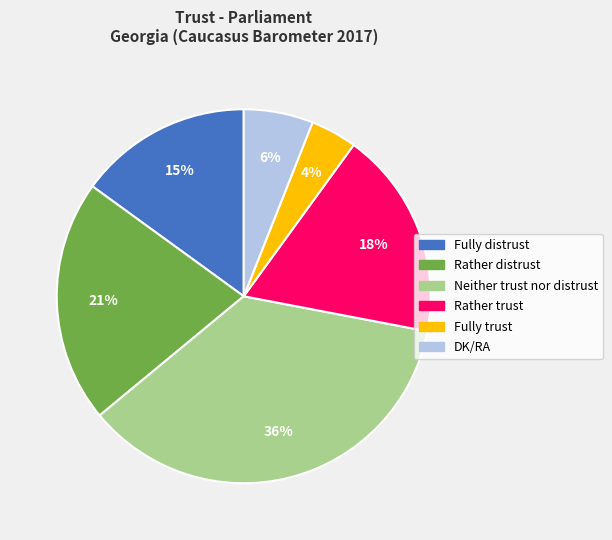

Combined, do DK/RA and Fully trust account for over 50%?

No